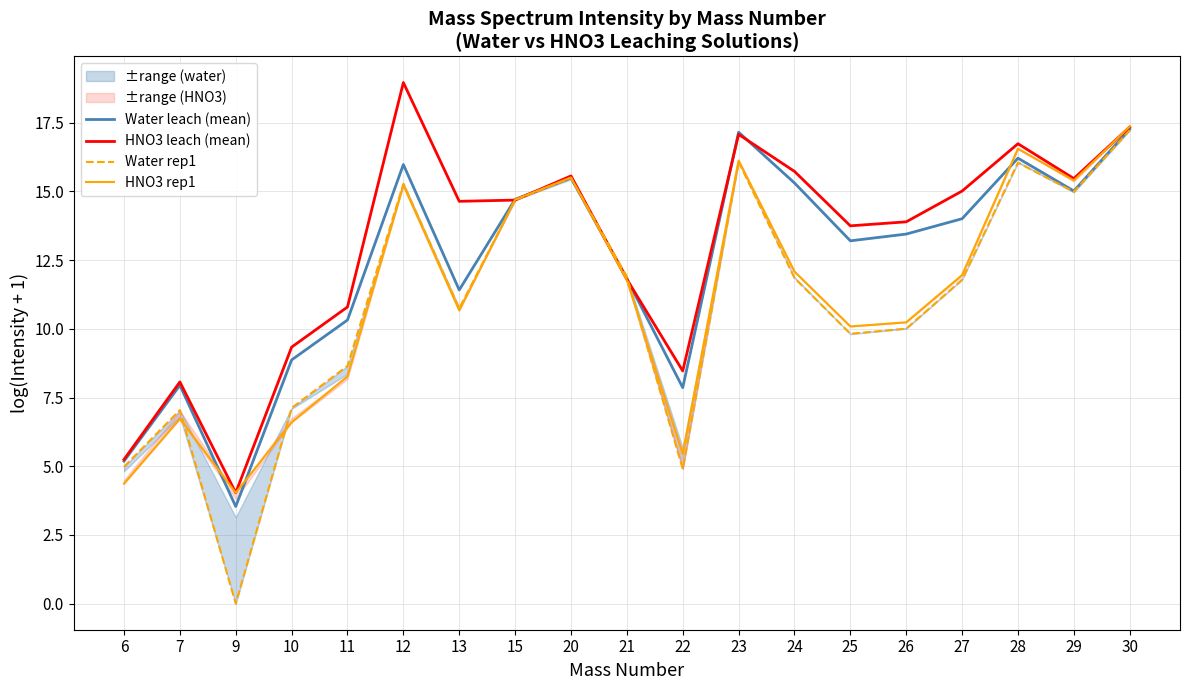

Which series has the largest total across all categories?

HNO3 leach (mean)